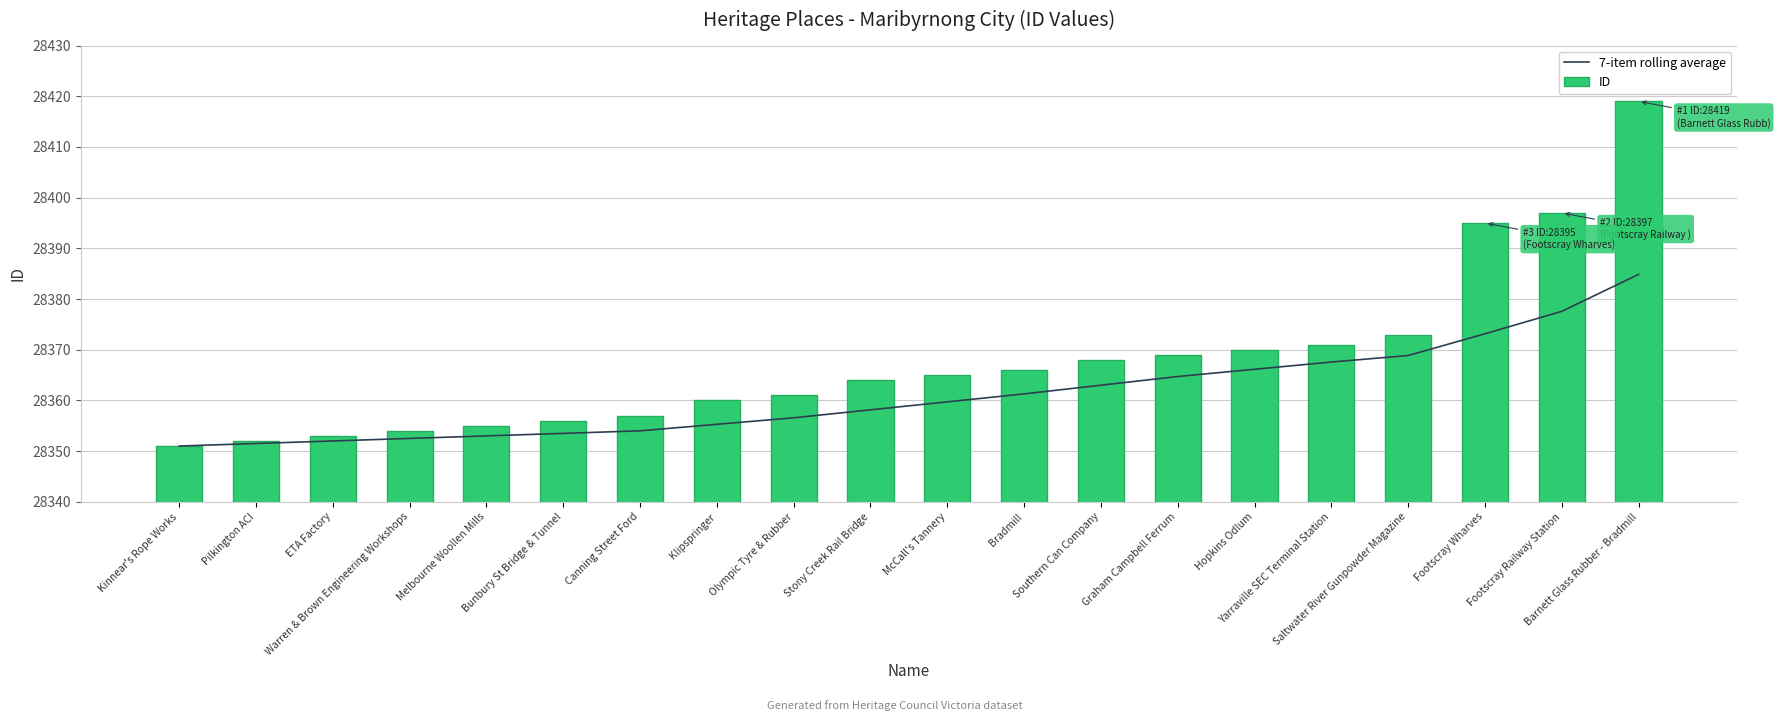

Which has a higher value, Hopkins Odlum or Warren & Brown Engineering Workshops?

Hopkins Odlum